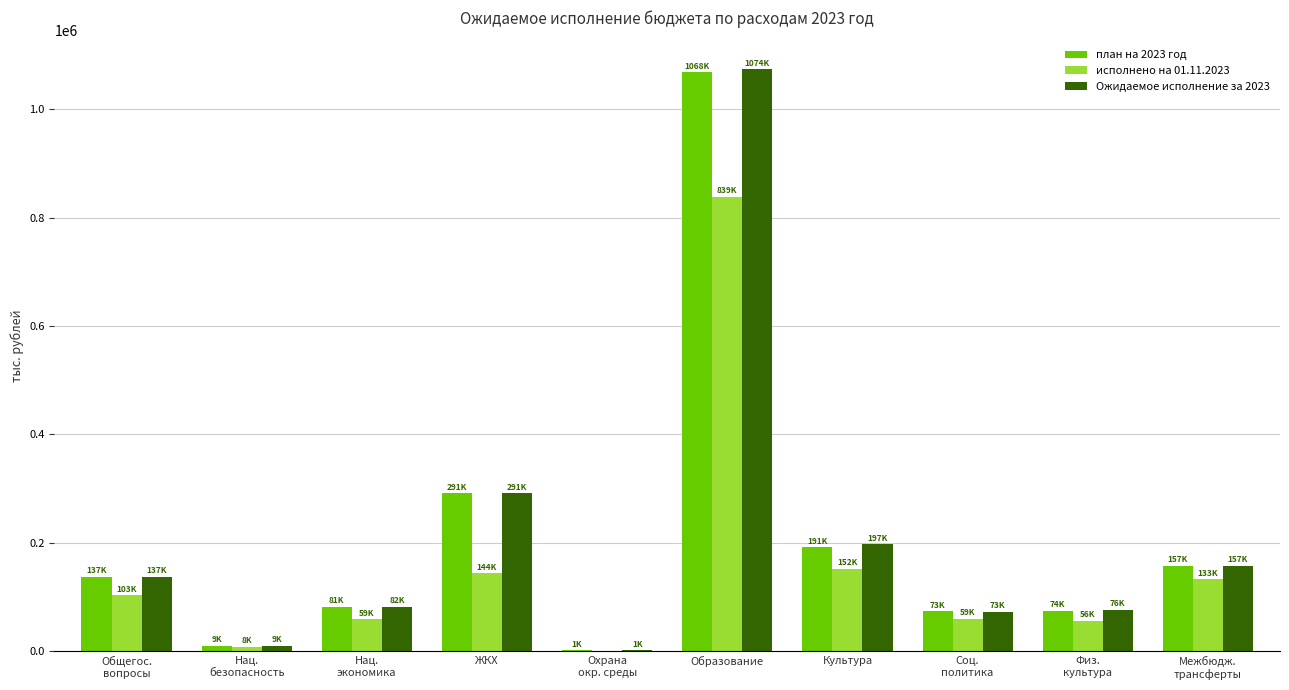

How many groups of bars are there?

10